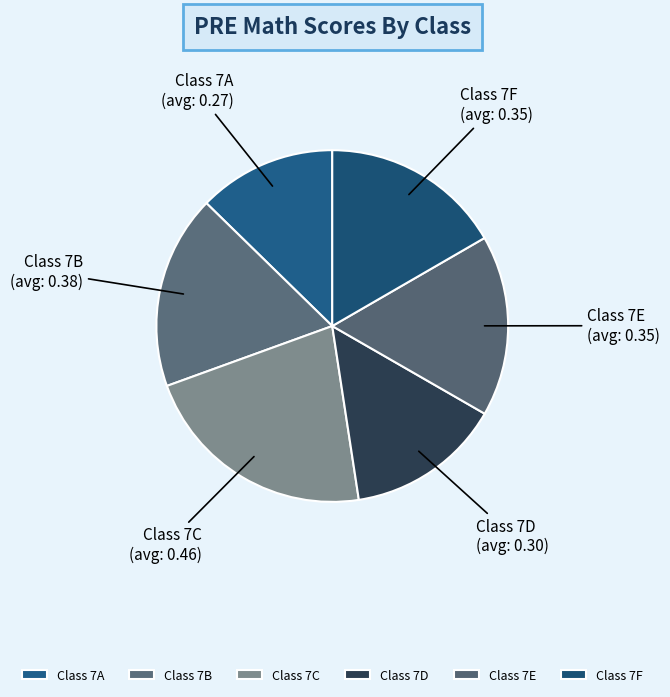

Between Class 7A and Class 7E, which is larger?

Class 7E